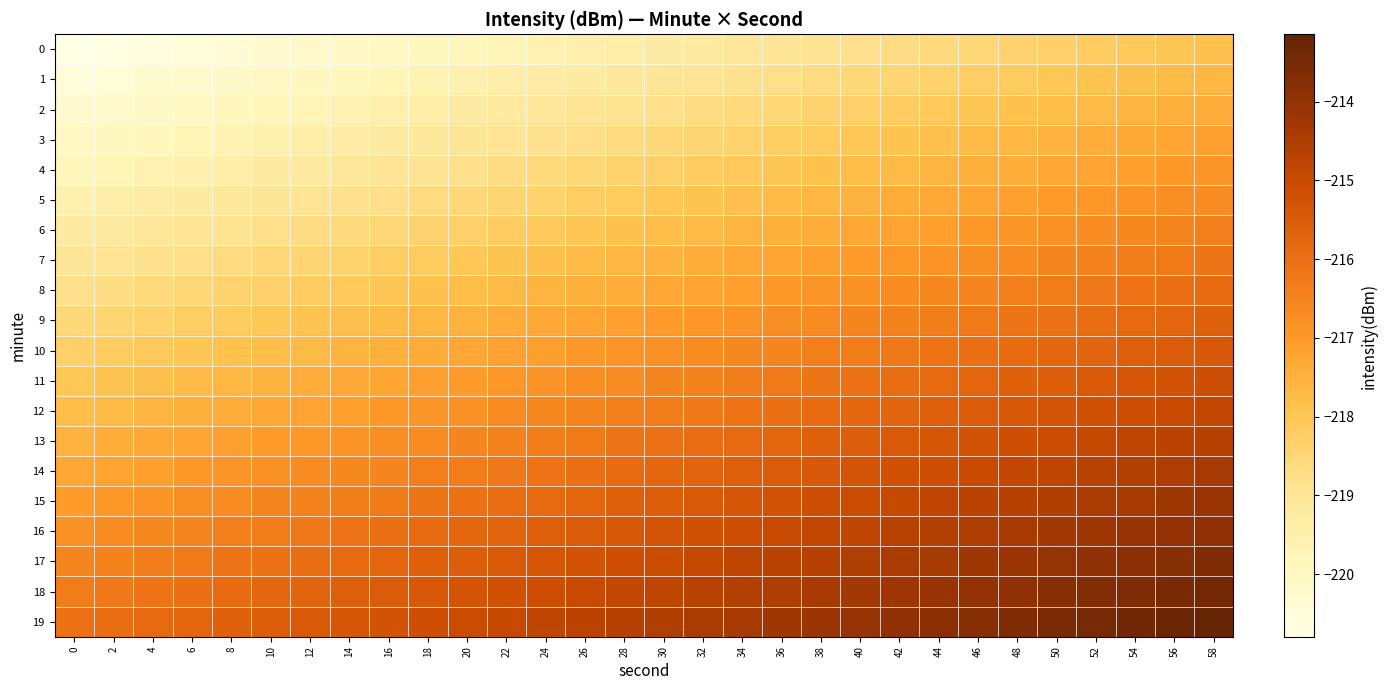

What is the total value across all series at 58?

-4310.4